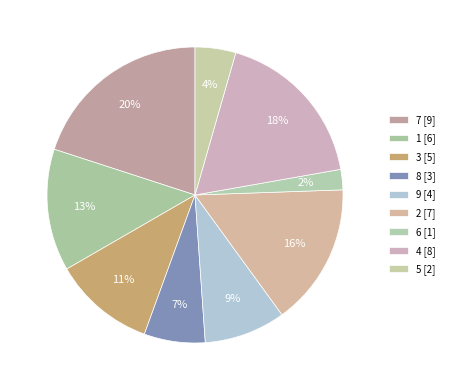

Which has a higher value, 2 or 7?

7